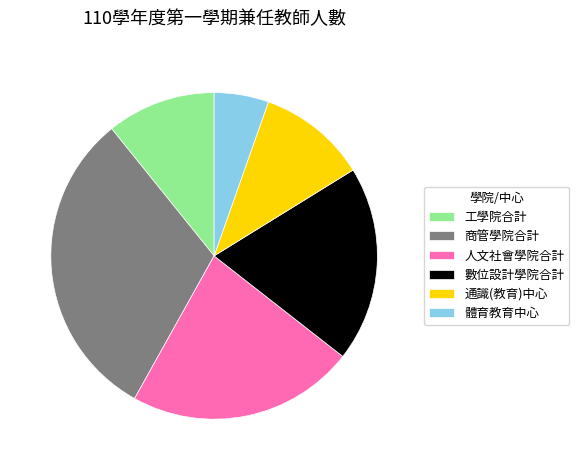

Is 人文社會學院合計 the majority of the pie?

No